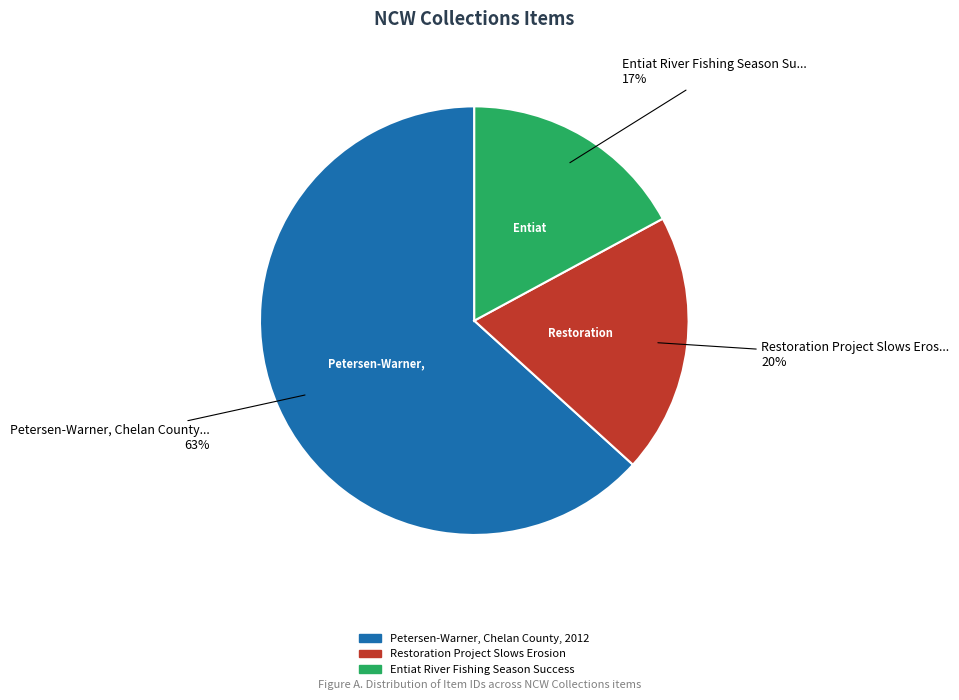

To the nearest percent, what is the combined percentage of Entiat River Fishing Season Success and Petersen-Warner, Chelan County, 2012?

80%